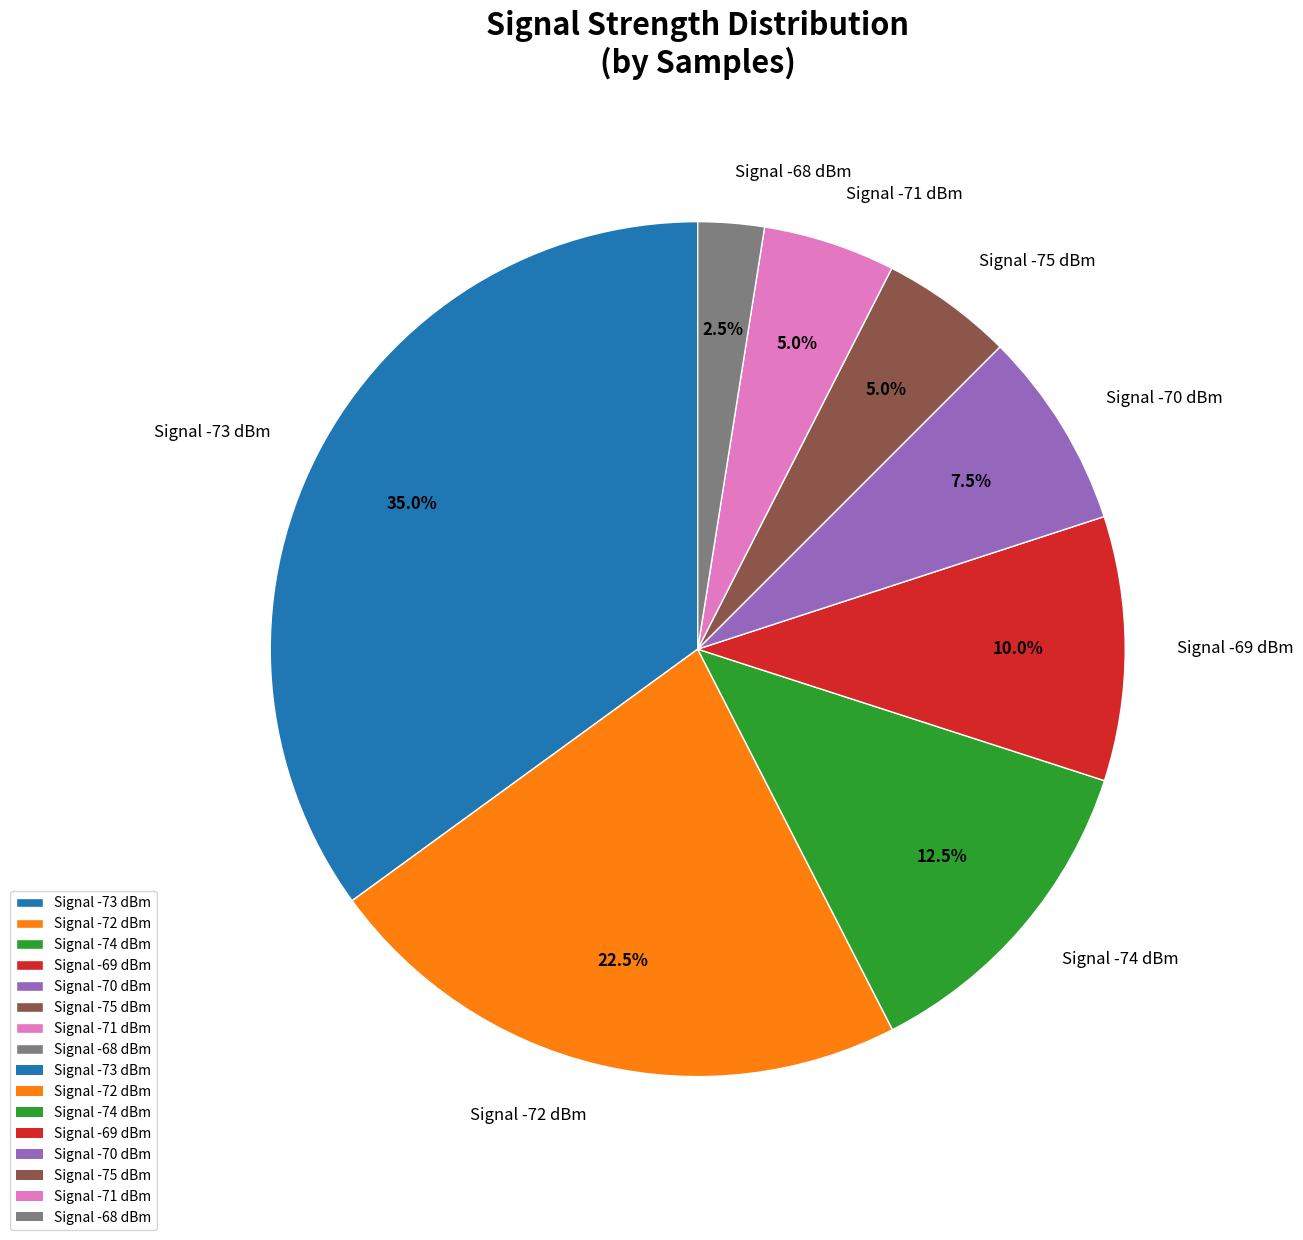

Which slice is the largest?

Signal -73 dBm